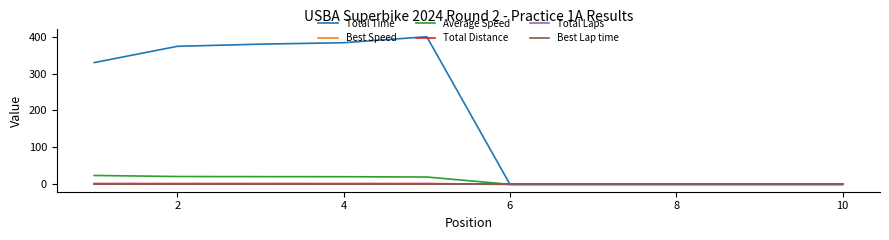

True or false: Best Speed and Average Speed cross at least once.

False